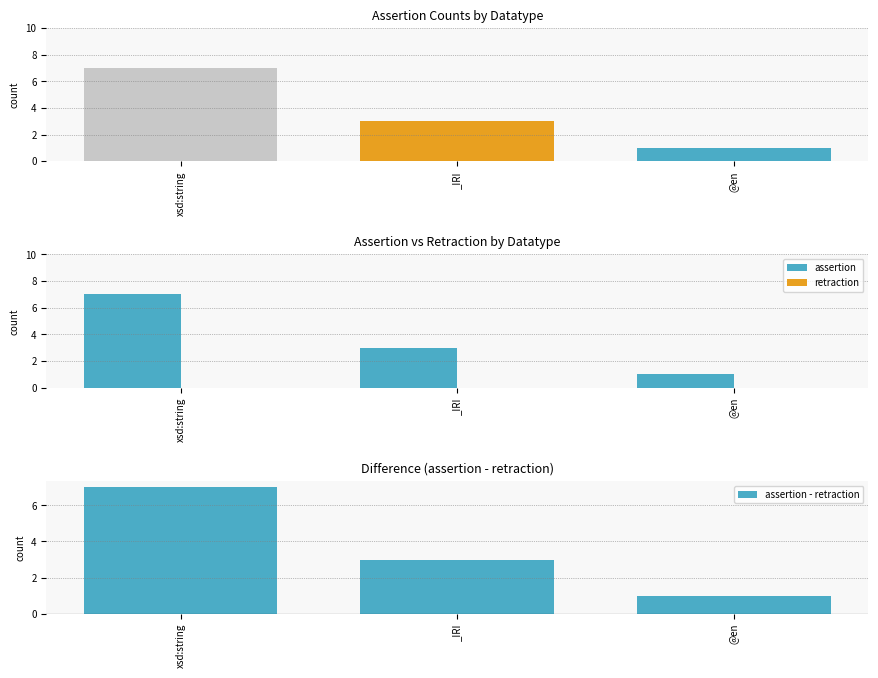

Reading left to right, what are all the values shown in this chart?

assertion: 7	3	1
retraction: 0	0	0
assertion - retraction: 7	3	1